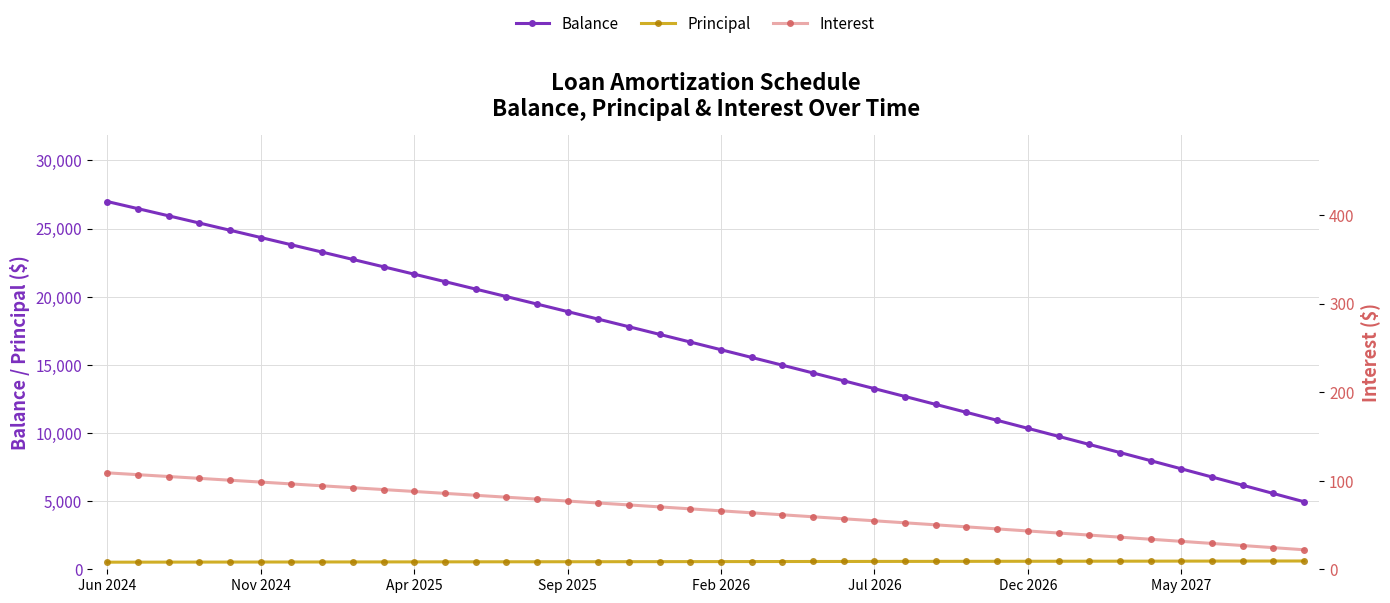

Is it true that Balance equals 18908 at Sep 2025?

True